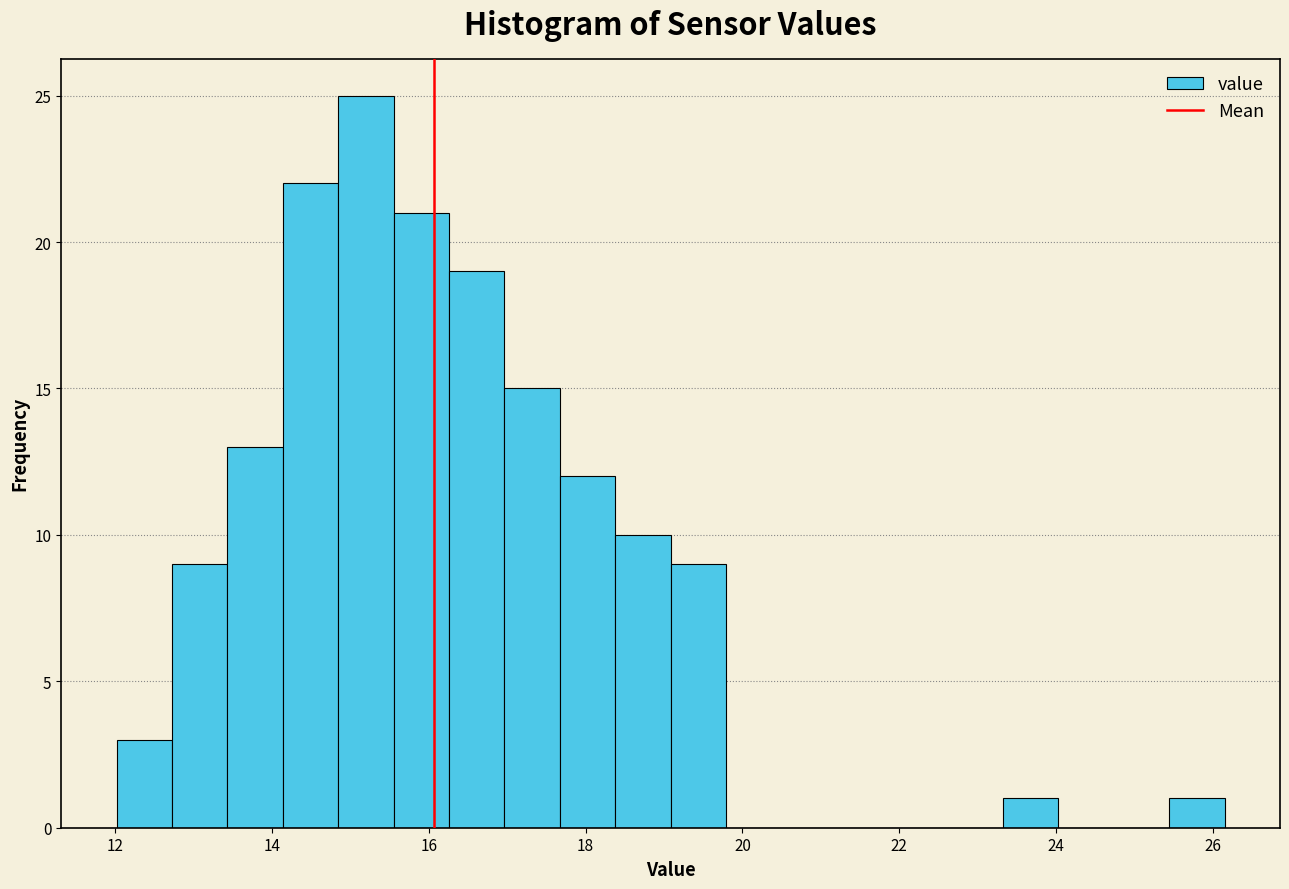

Read against the x-axis, roughly where is the centre of the tallest bar?

15.2